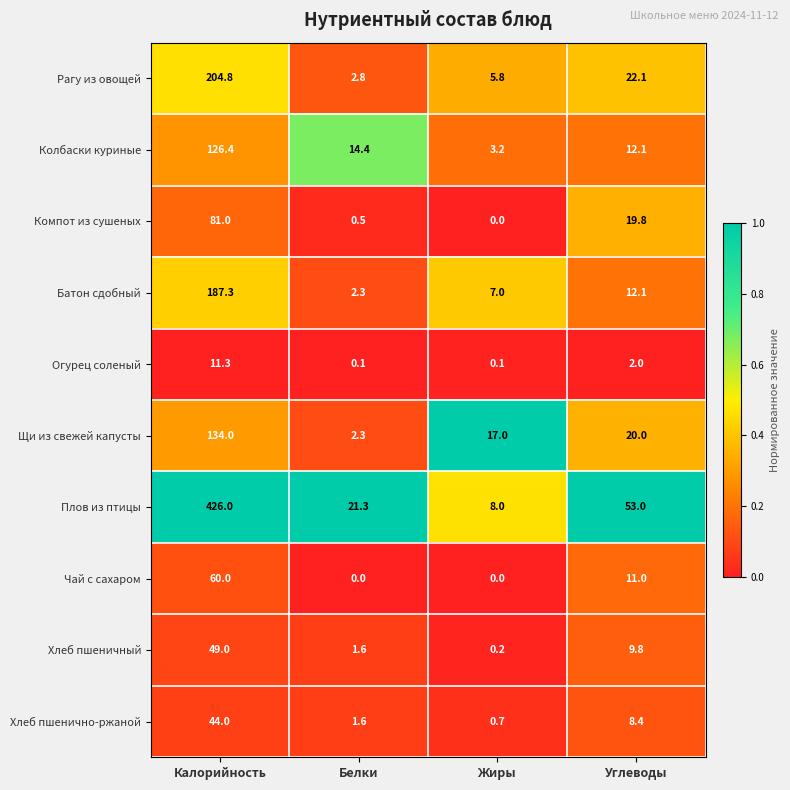

Which series has the largest total across all categories?

Плов из птицы